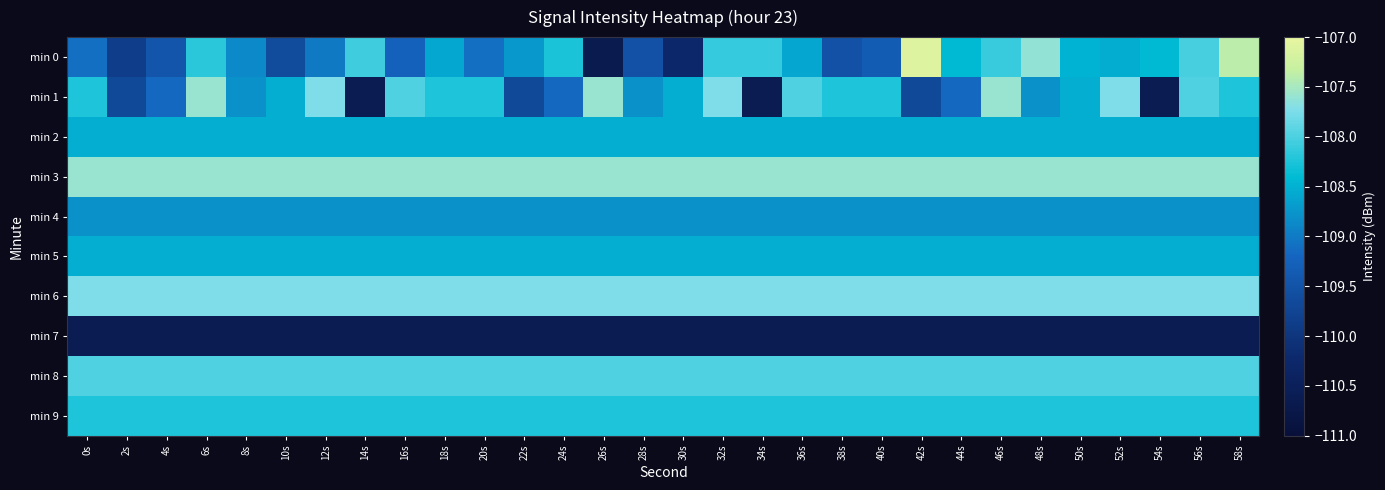

At how many categories does at least one series exceed -108?

30